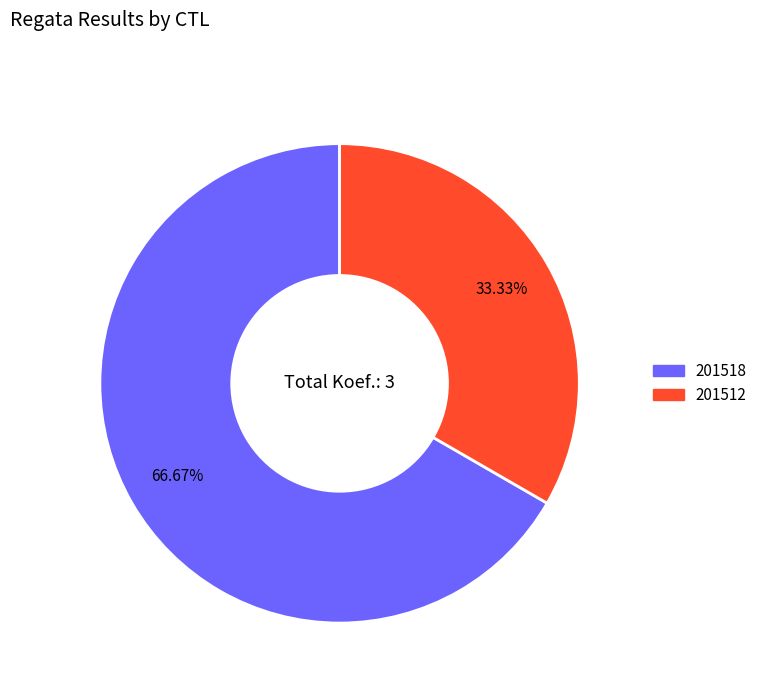

Which slice is the largest?

201518